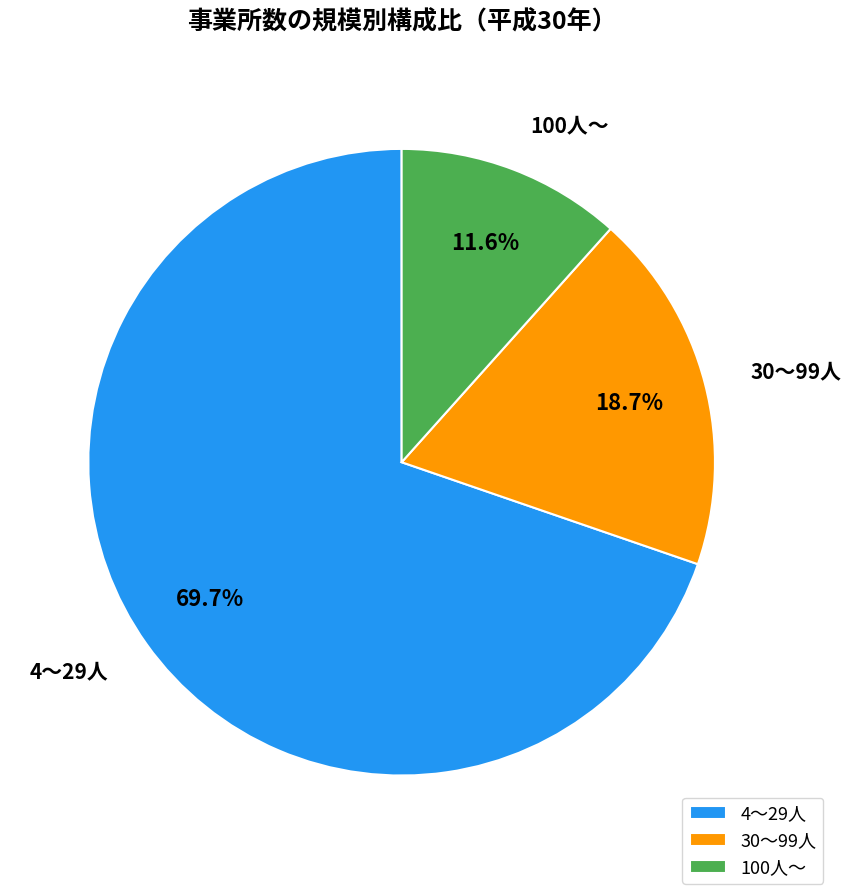

Rank the categories by value from highest to lowest.

4～29人, 30～99人, 100人～